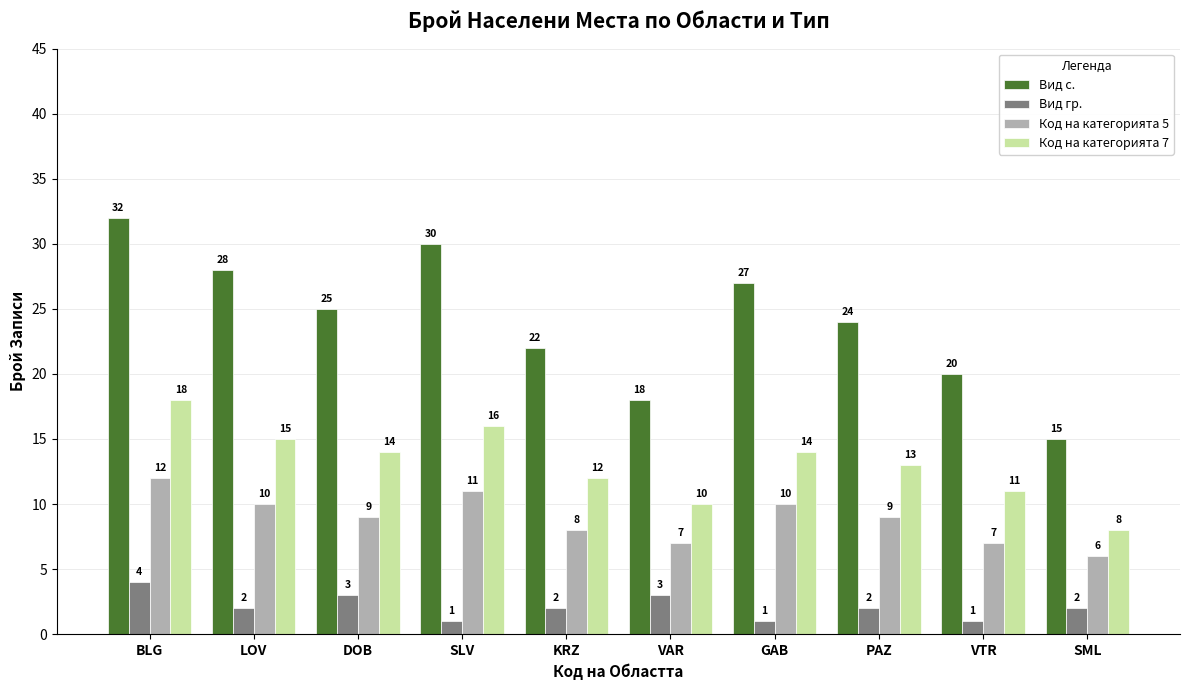

Rank the series by their maximum value, from lowest to highest.

Вид гр., Код на категорията 5, Код на категорията 7, Вид с.